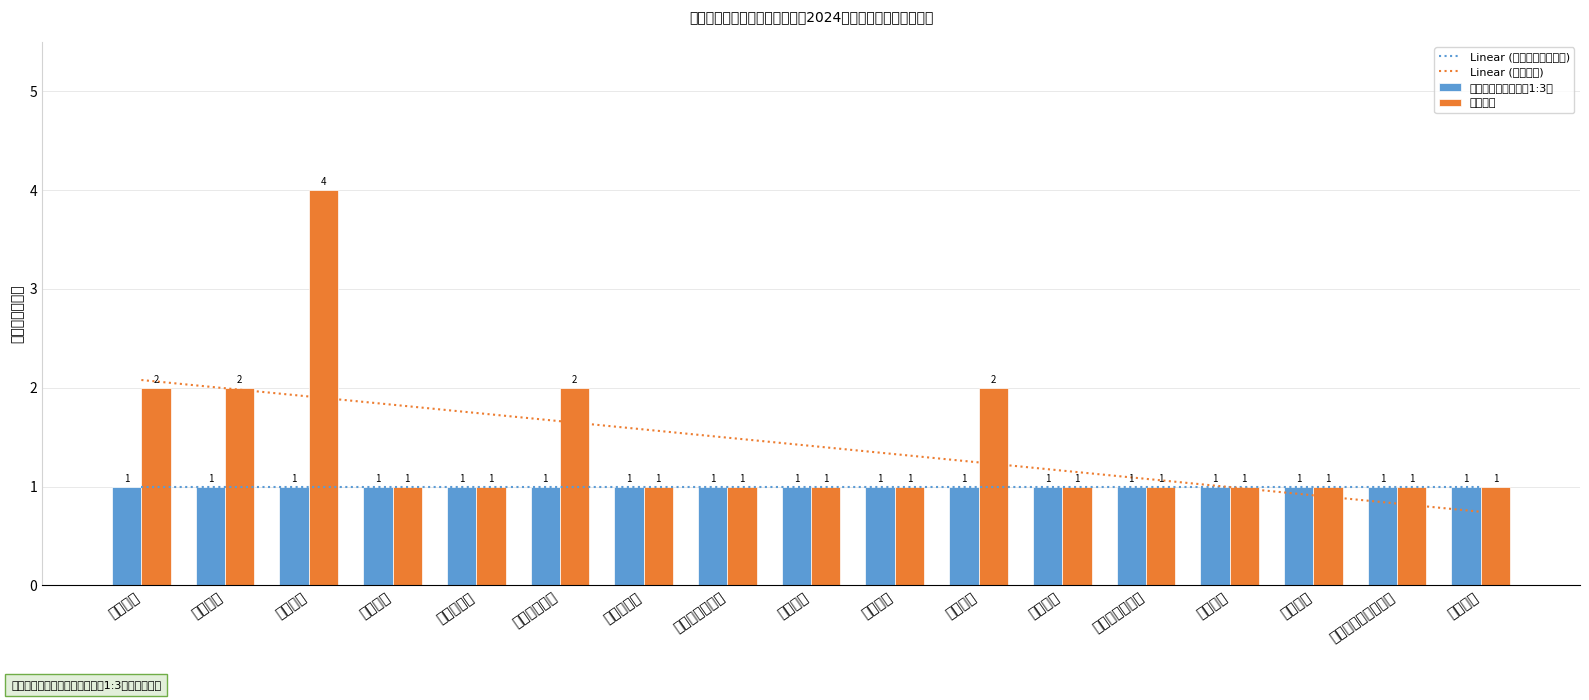

The value of Linear (计划聘用比例分子) at 呼吸科医师 is 1.0. True or false?

True